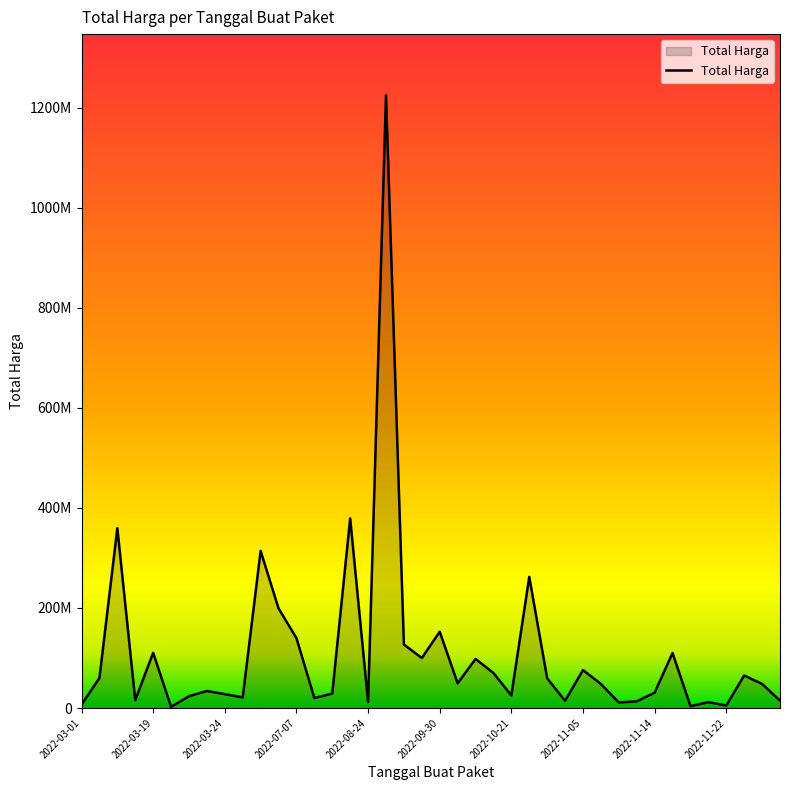

Is this an area chart (filled region under the line)?

Yes